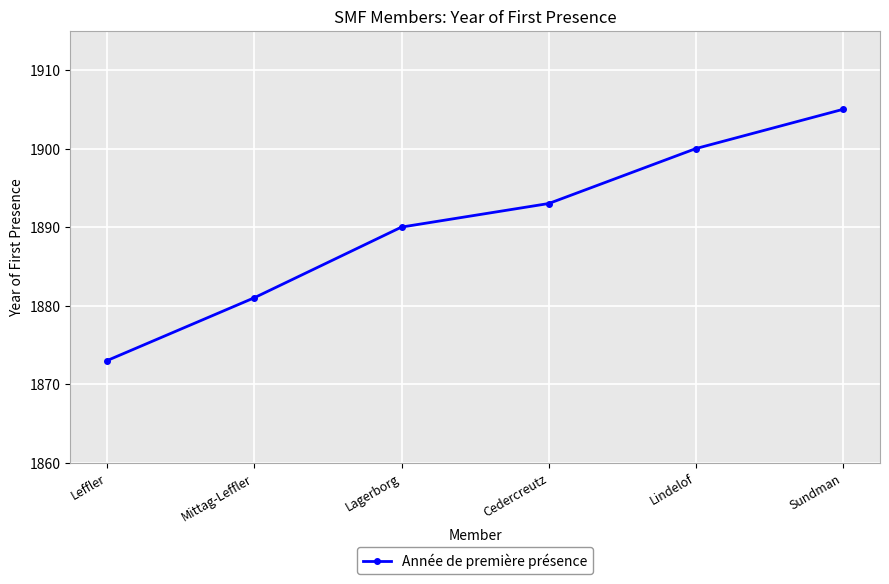

Rank the categories by value from highest to lowest.

Sundman, Lindelof, Cedercreutz, Lagerborg, Mittag-Leffler, Leffler